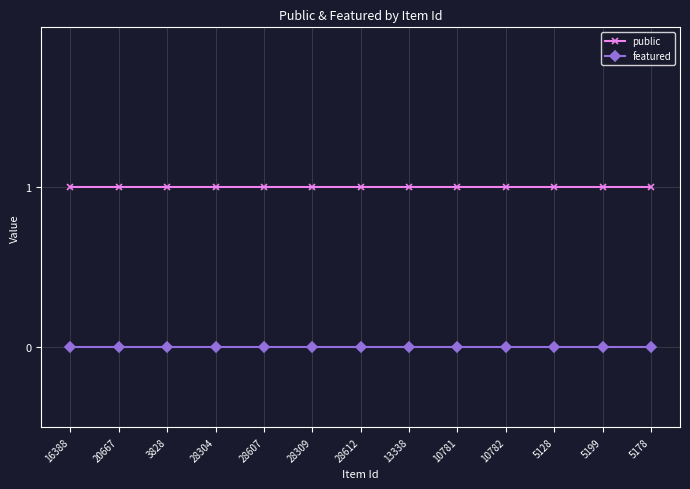

Is the value of featured at 28612 greater than the value of public at 5178?

No